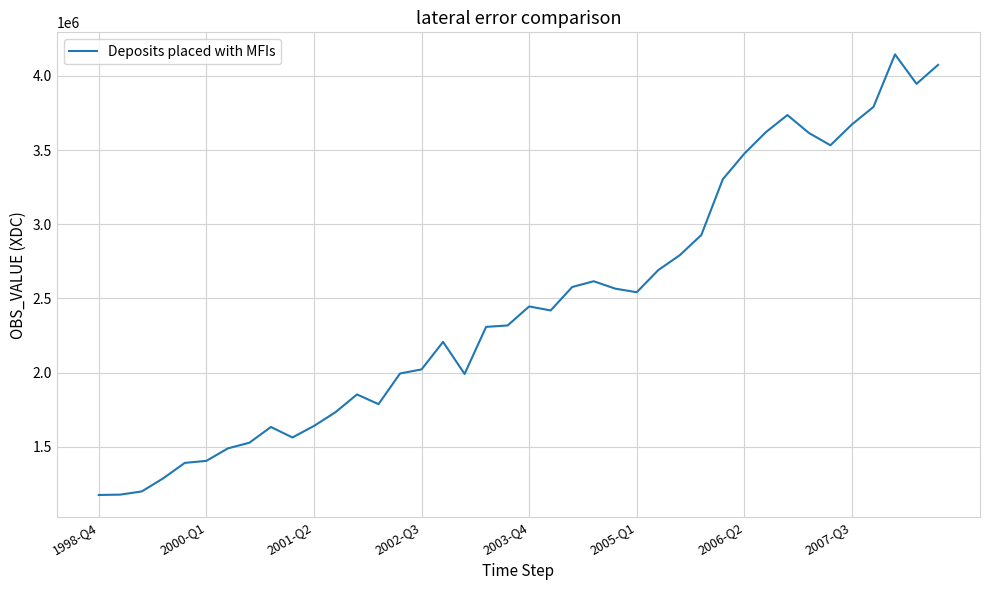

What is the maximum value shown in the chart?

4145623